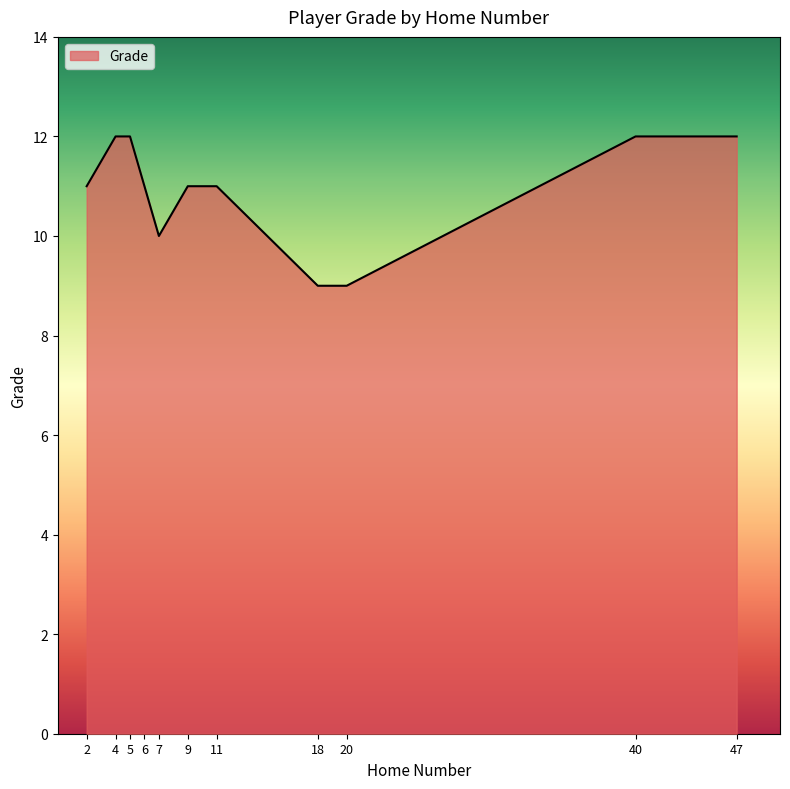

True or false: the data shows 5 at 47.

False